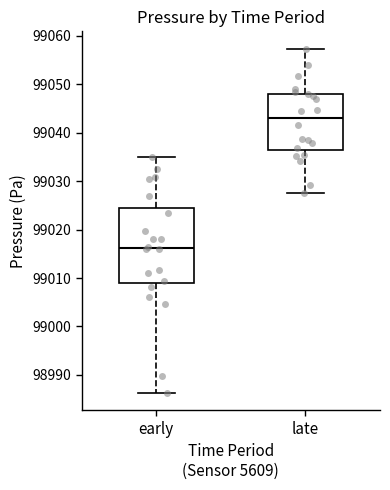

Which box's median line is the lowest?

early